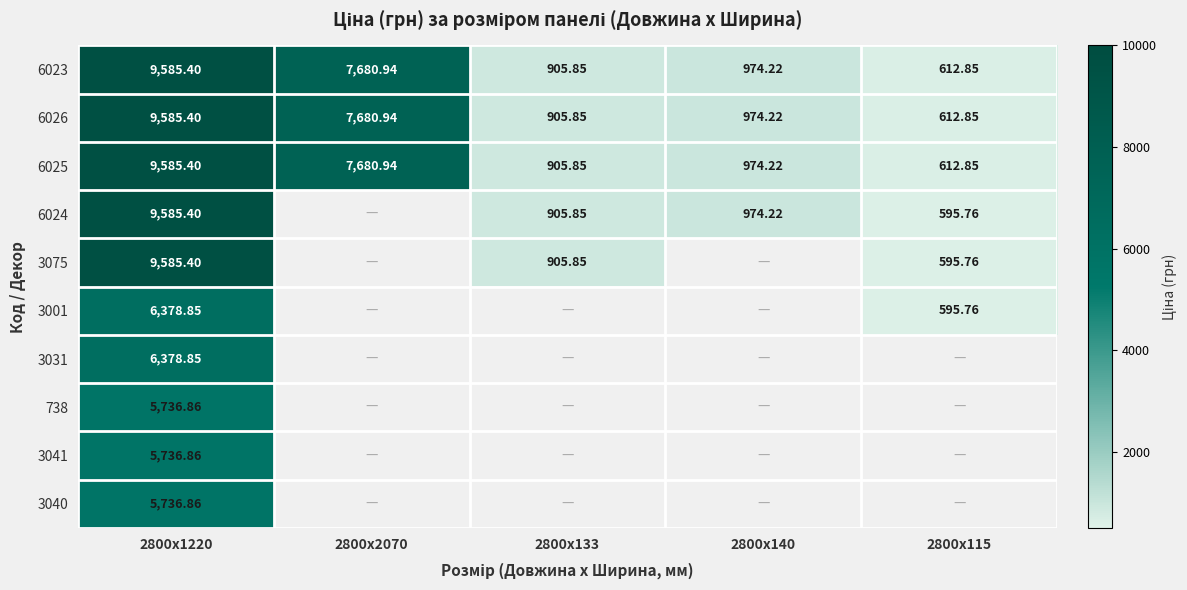

Rank the series by their maximum value, from lowest to highest.

738, 3041, 3040, 3001, 3031, 6023, 6026, 6025, 6024, 3075